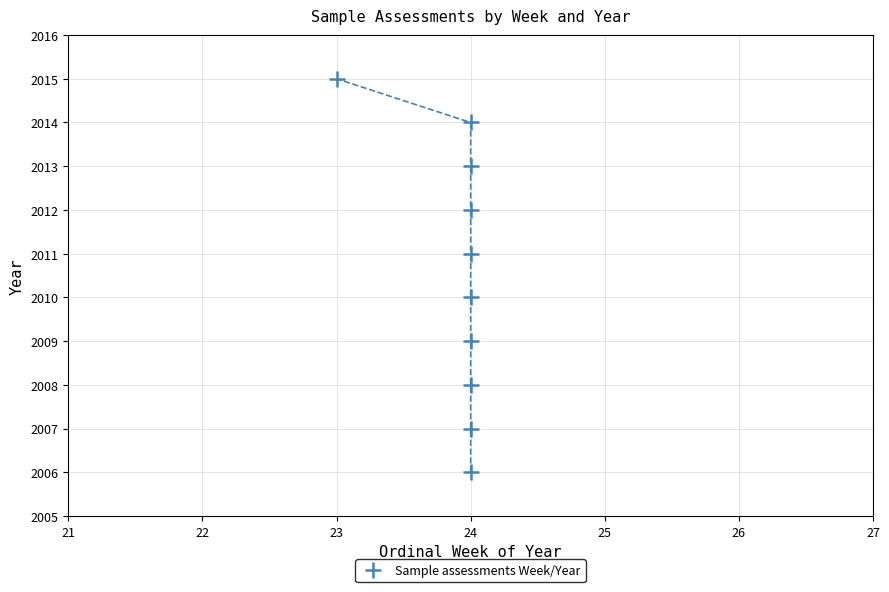

What is the range of Y values (max minus min)?

9